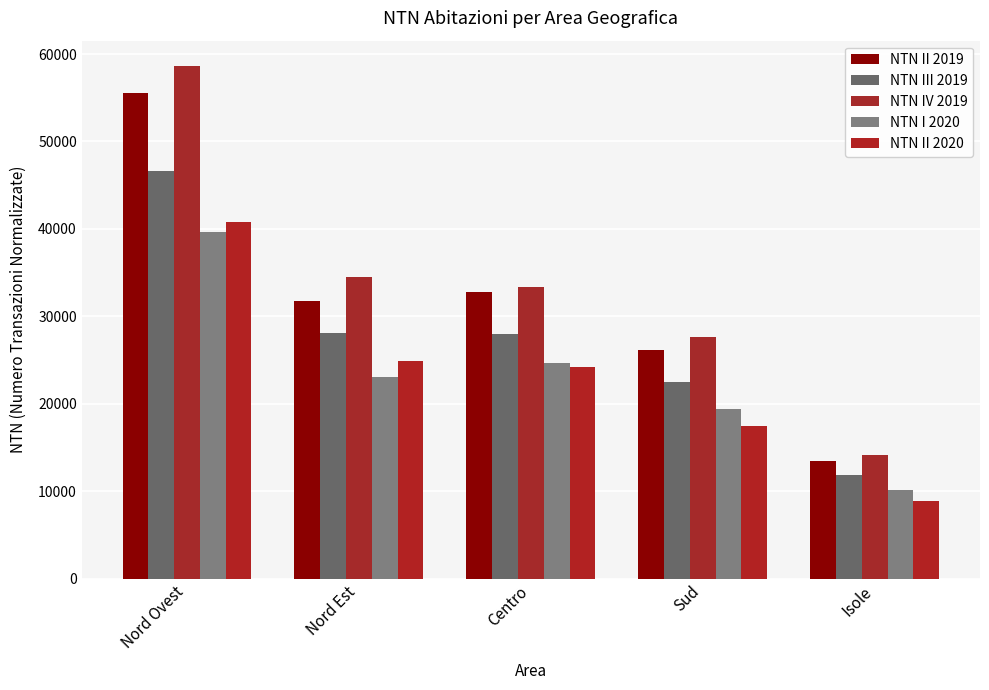

What is the spread (max minus min) of values at Isole?

5333.8